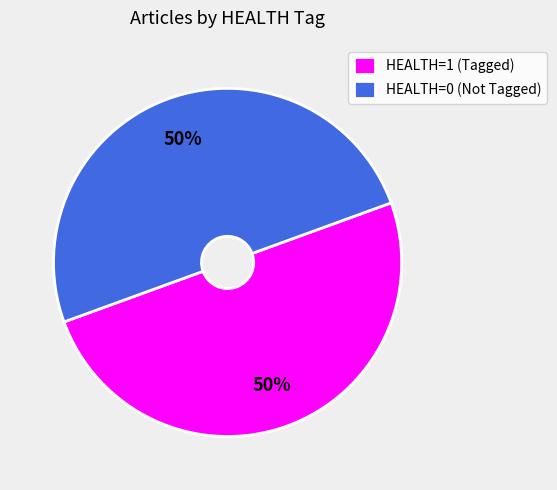

To the nearest percent, what is the average slice percentage?

50%